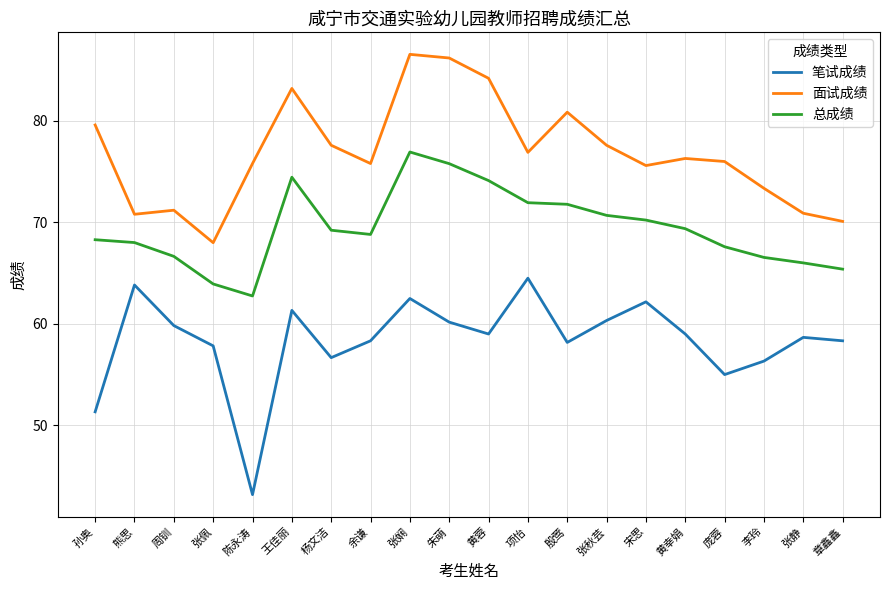

True or false: 面试成绩 and 笔试成绩 cross at least once.

False